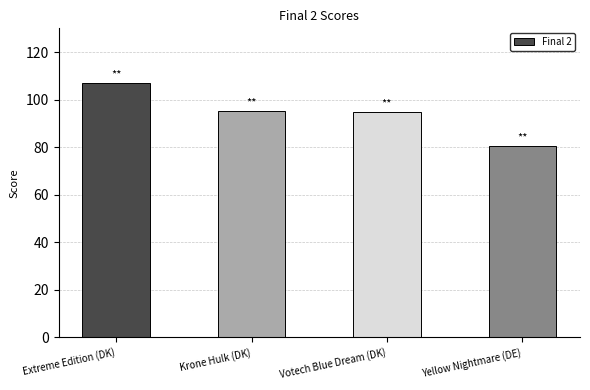

What is the smallest value displayed?

80.3